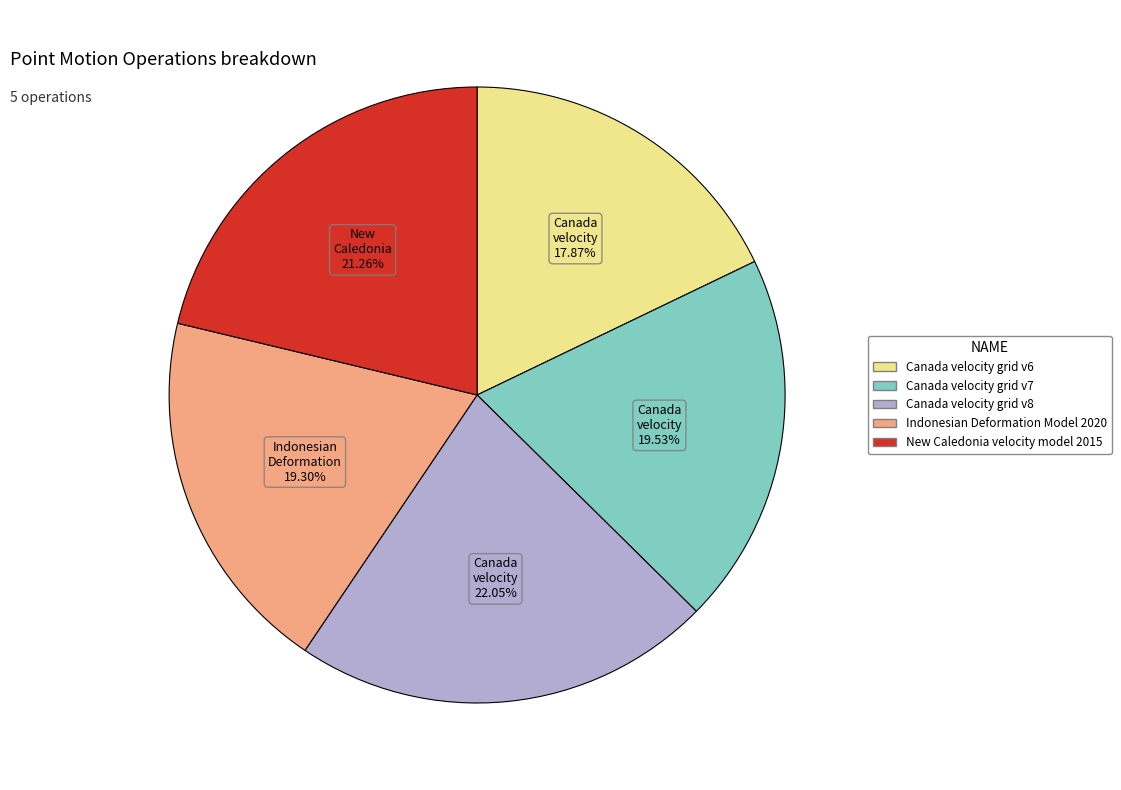

Do New Caledonia velocity model 2015 and Canada velocity grid v7 together represent more than half of the pie?

No